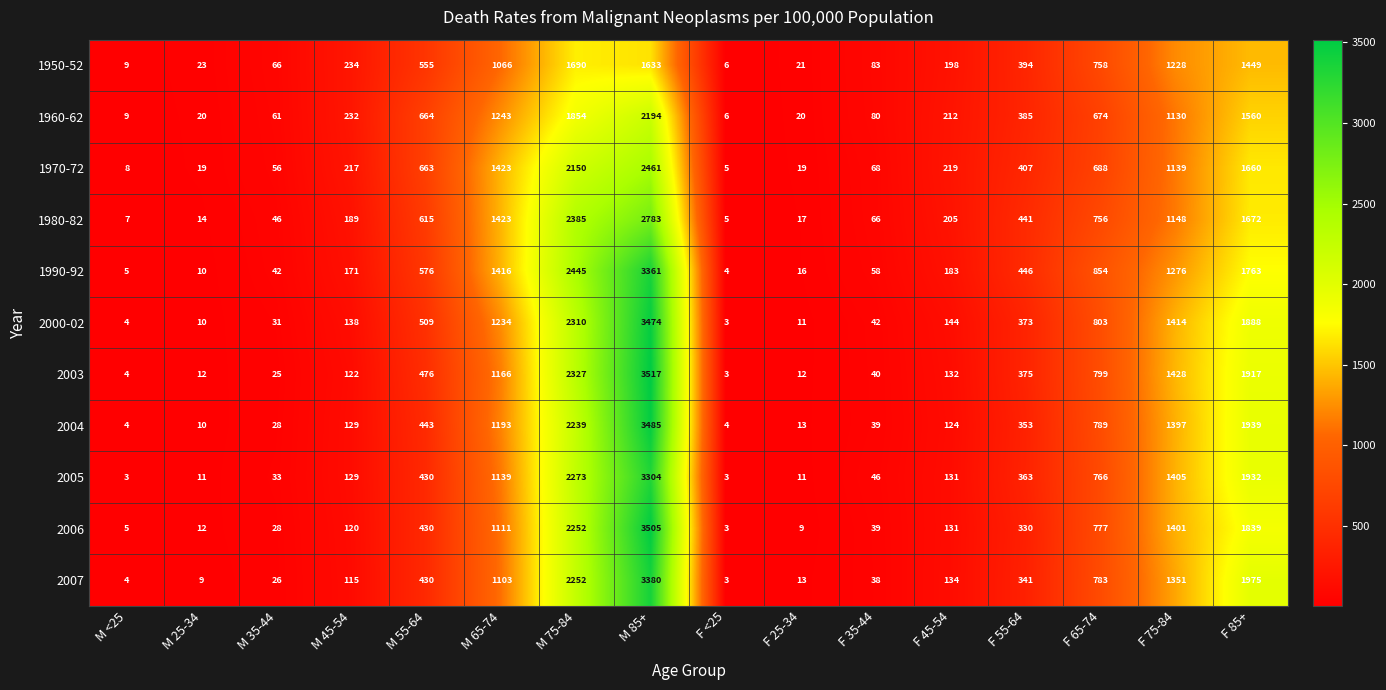

Which category has the highest value across all series?

M 85+